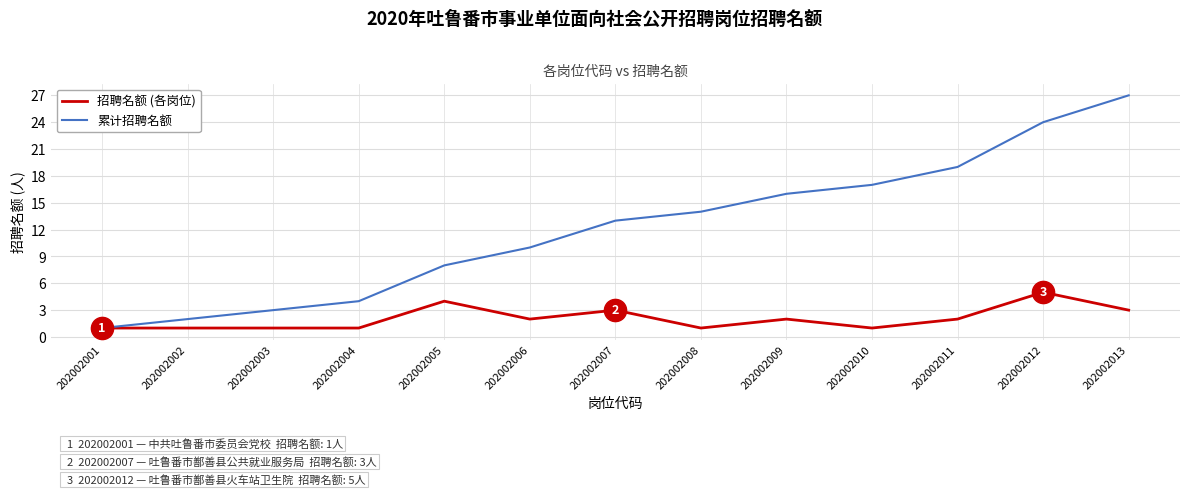

What is the highest value of the 累计招聘名额 series?

27